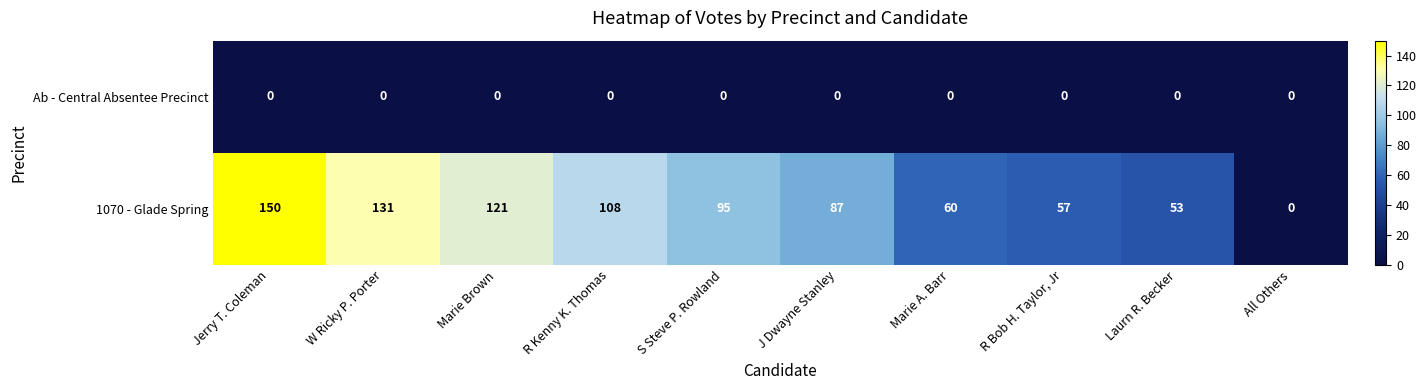

Rank the series by their maximum value, from highest to lowest.

1070 - Glade Spring, Ab - Central Absentee Precinct